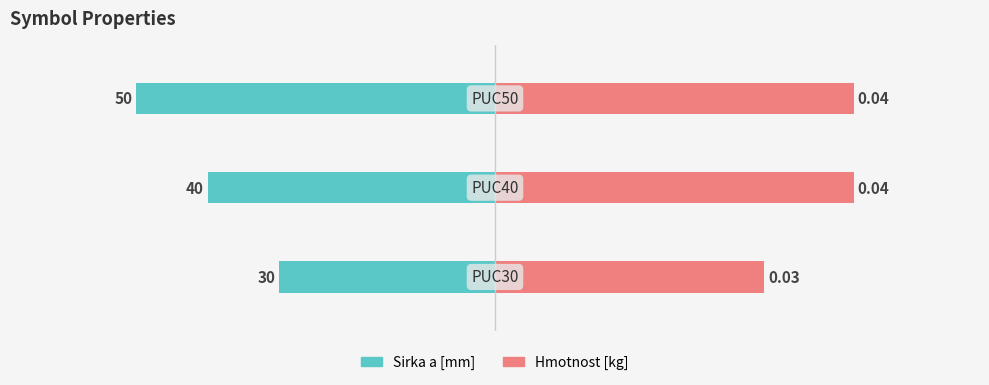

At how many categories does at least one series exceed 19?

3